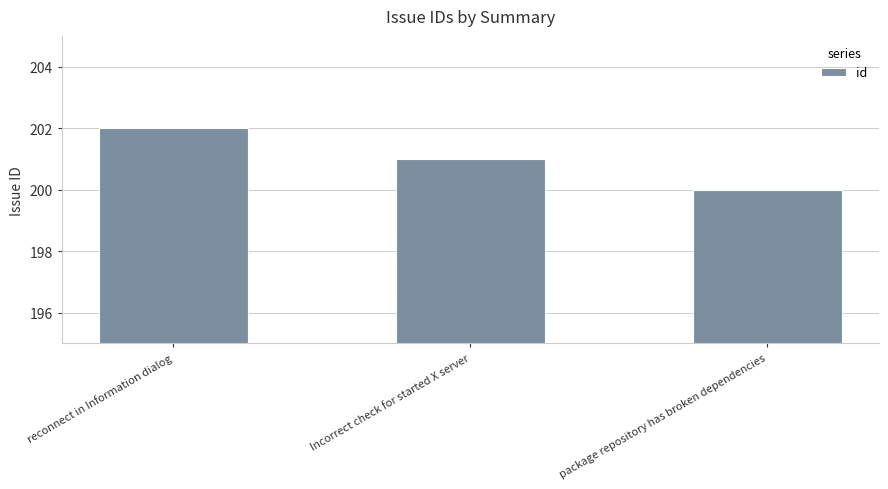

Reading left to right, transcribe all the data shown in this chart.

202	201	200